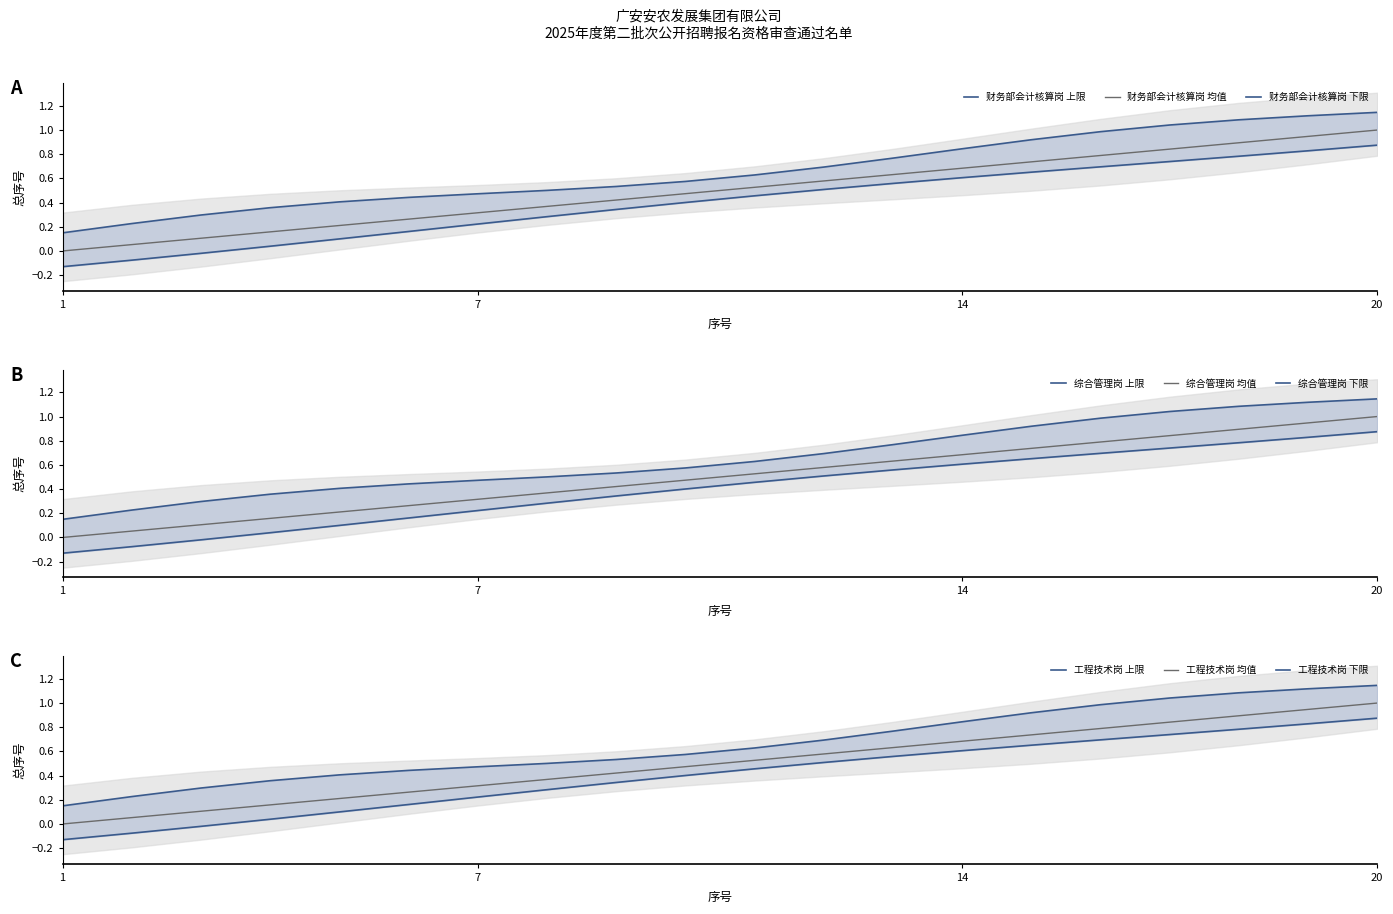

The value of 财务部会计核算岗 at 18 is 0.9. True or false?

True